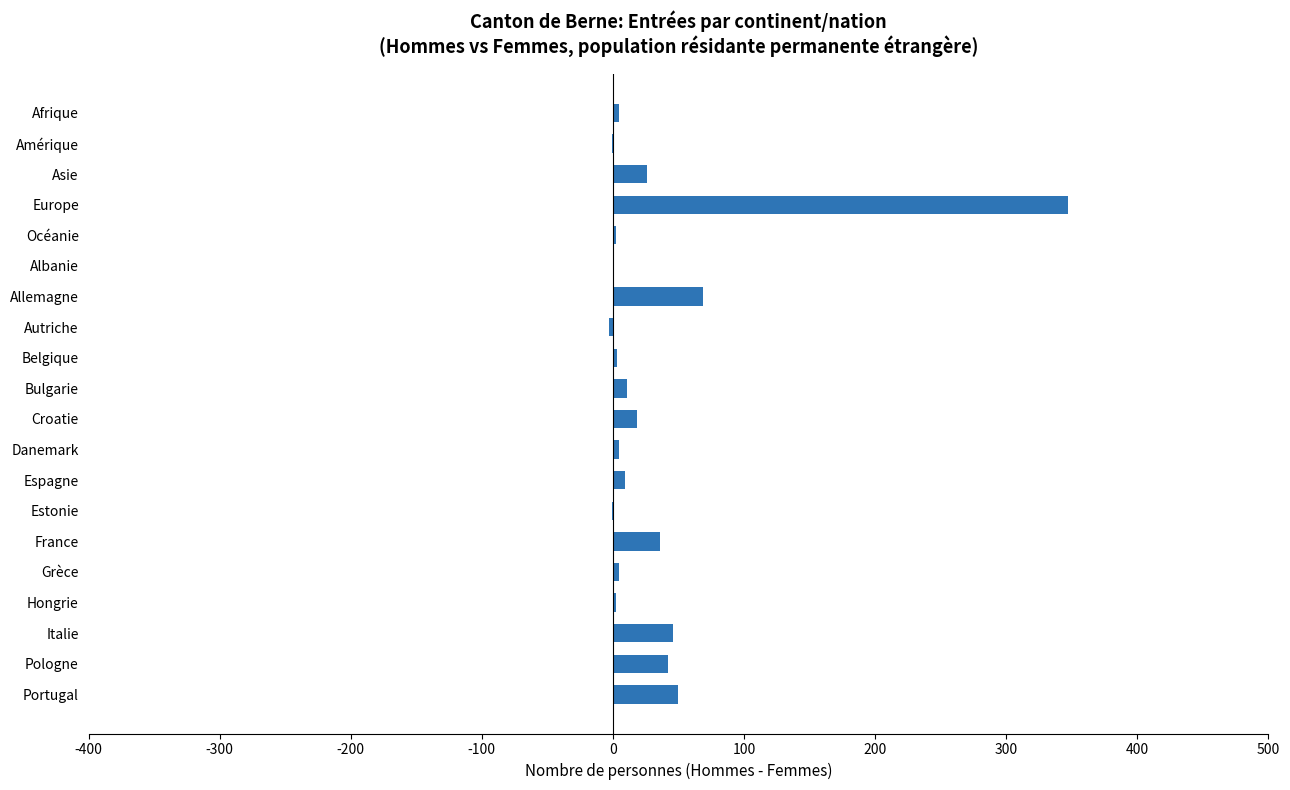

Are the bars horizontal?

Yes